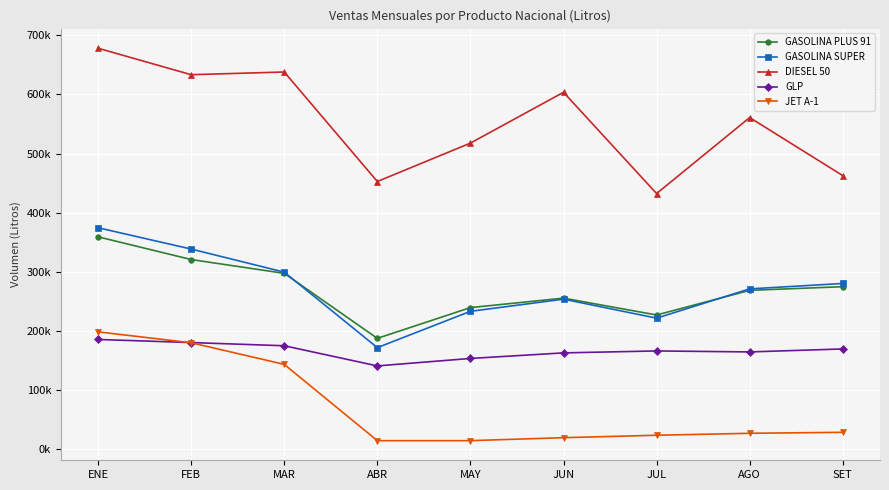

At which category is the sum across all series the highest?

ENE